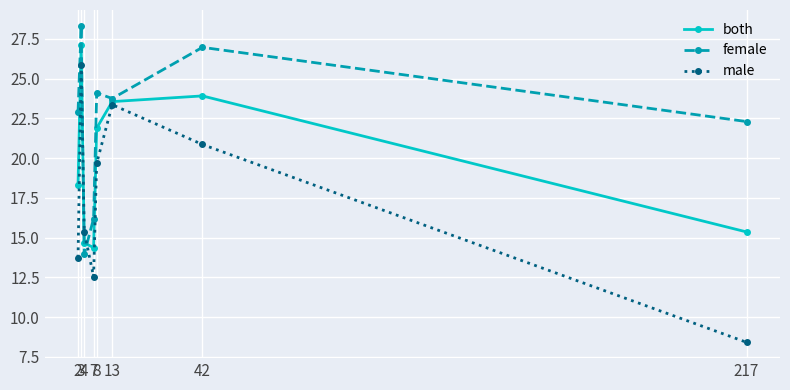

Where does the female series first go above 23?

3